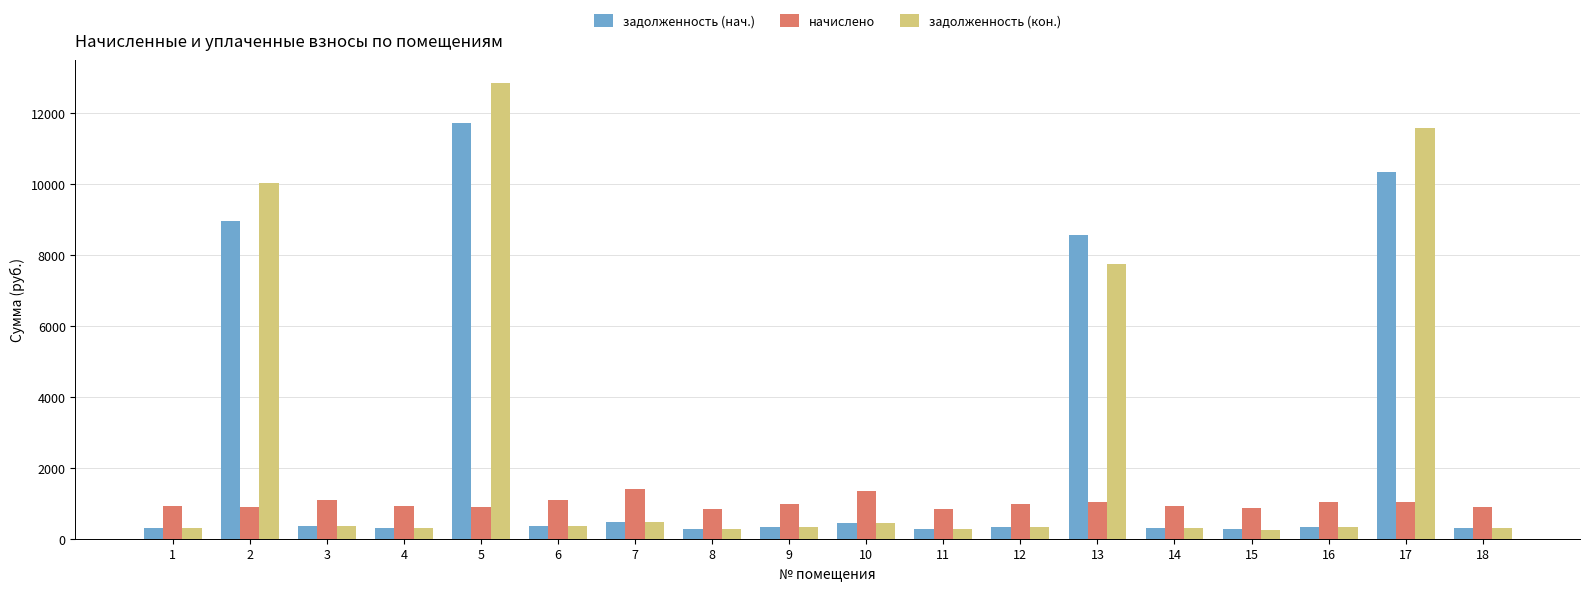

Is the value of начислено at 8 greater than the value of задолженность (нач.) at 7?

Yes